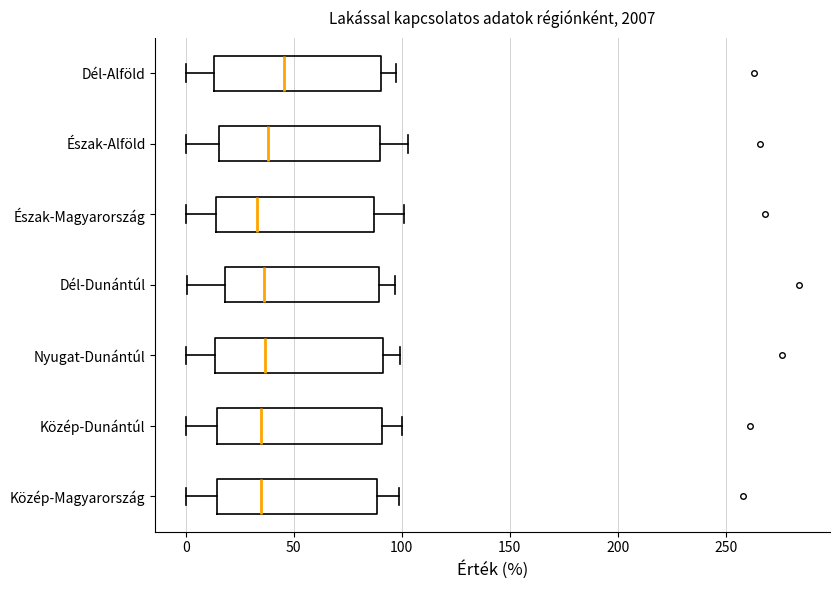

Reading bottom to top, read every box against the x-axis: the position of its median line, the range the box covers, and the ends of its whiskers. The values are not printed on the chart, so give them approximately, as read against the axis.

Közép-Magyarország: median 35, box 15 to 90, whiskers 0 to 100
Közép-Dunántúl: median 35, box 15 to 90, whiskers 0 to 100
Nyugat-Dunántúl: median 35, box 15 to 90, whiskers 0 to 100
Dél-Dunántúl: median 35, box 20 to 90, whiskers 0 to 95
Észak-Magyarország: median 35, box 15 to 85, whiskers 0 to 100
Észak-Alföld: median 40, box 15 to 90, whiskers 0 to 105
Dél-Alföld: median 45, box 15 to 90, whiskers 0 to 95